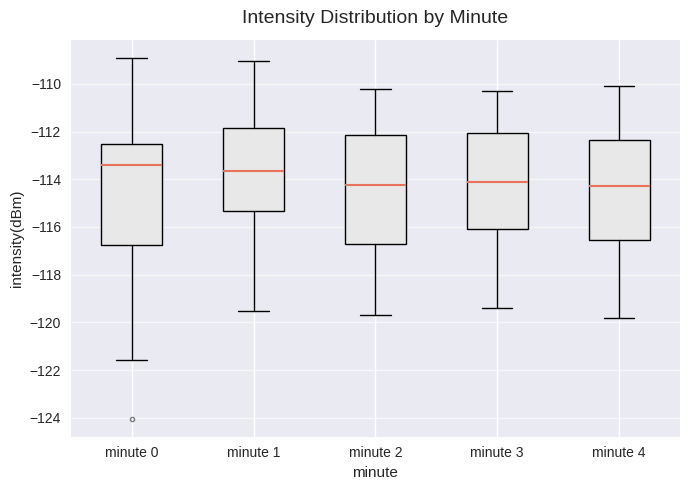

Where does the upper whisker of the box for minute 1 end on the y-axis? The values are not printed on the chart, so give them approximately, as read against the axis.

-109.0